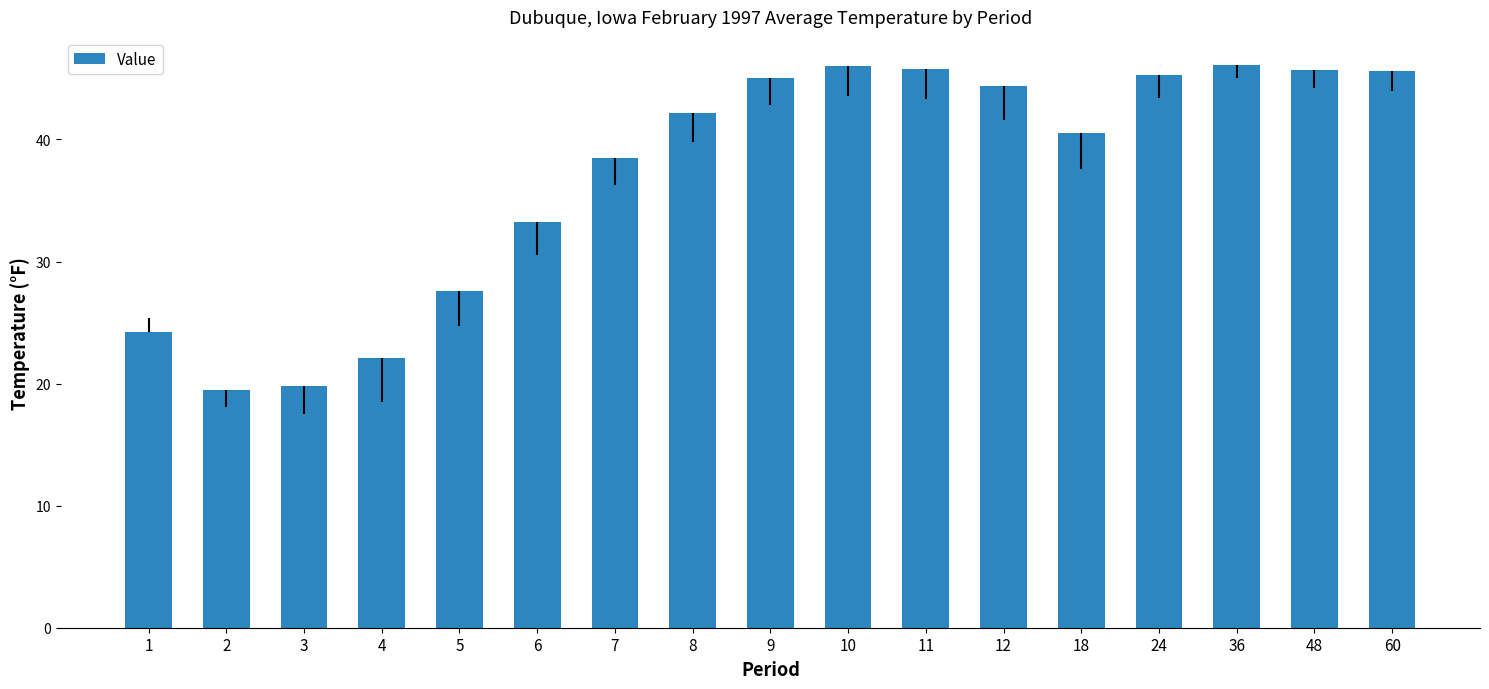

What is the minimum value shown in the chart?

19.5